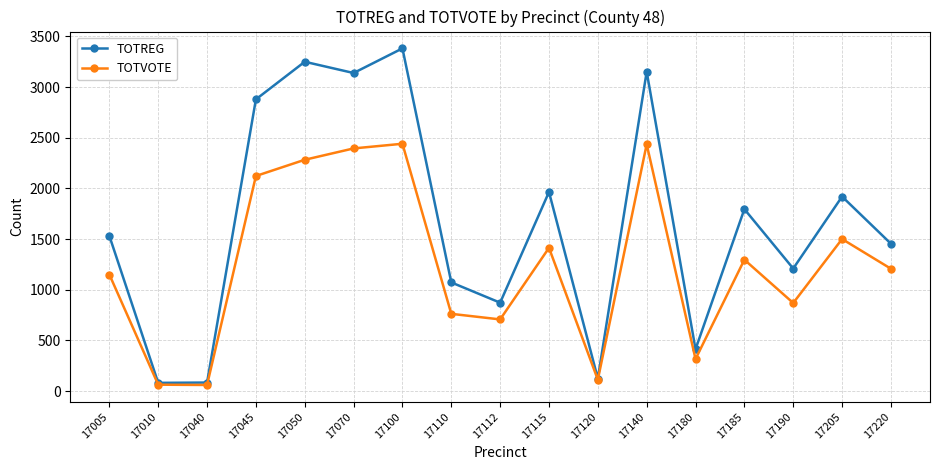

Which series has the largest total across all categories?

TOTREG